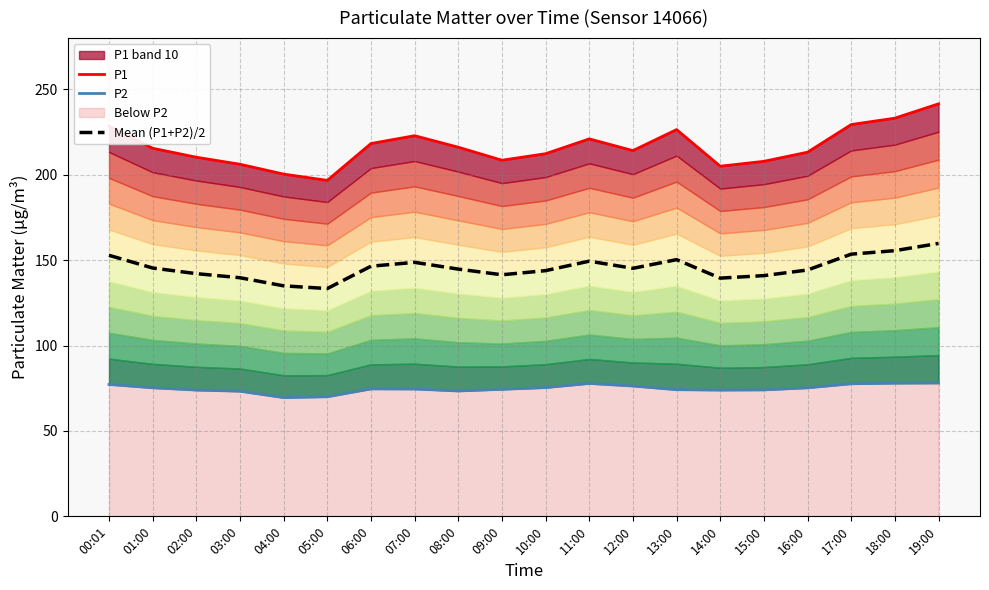

What is the maximum value for P1?

241.5